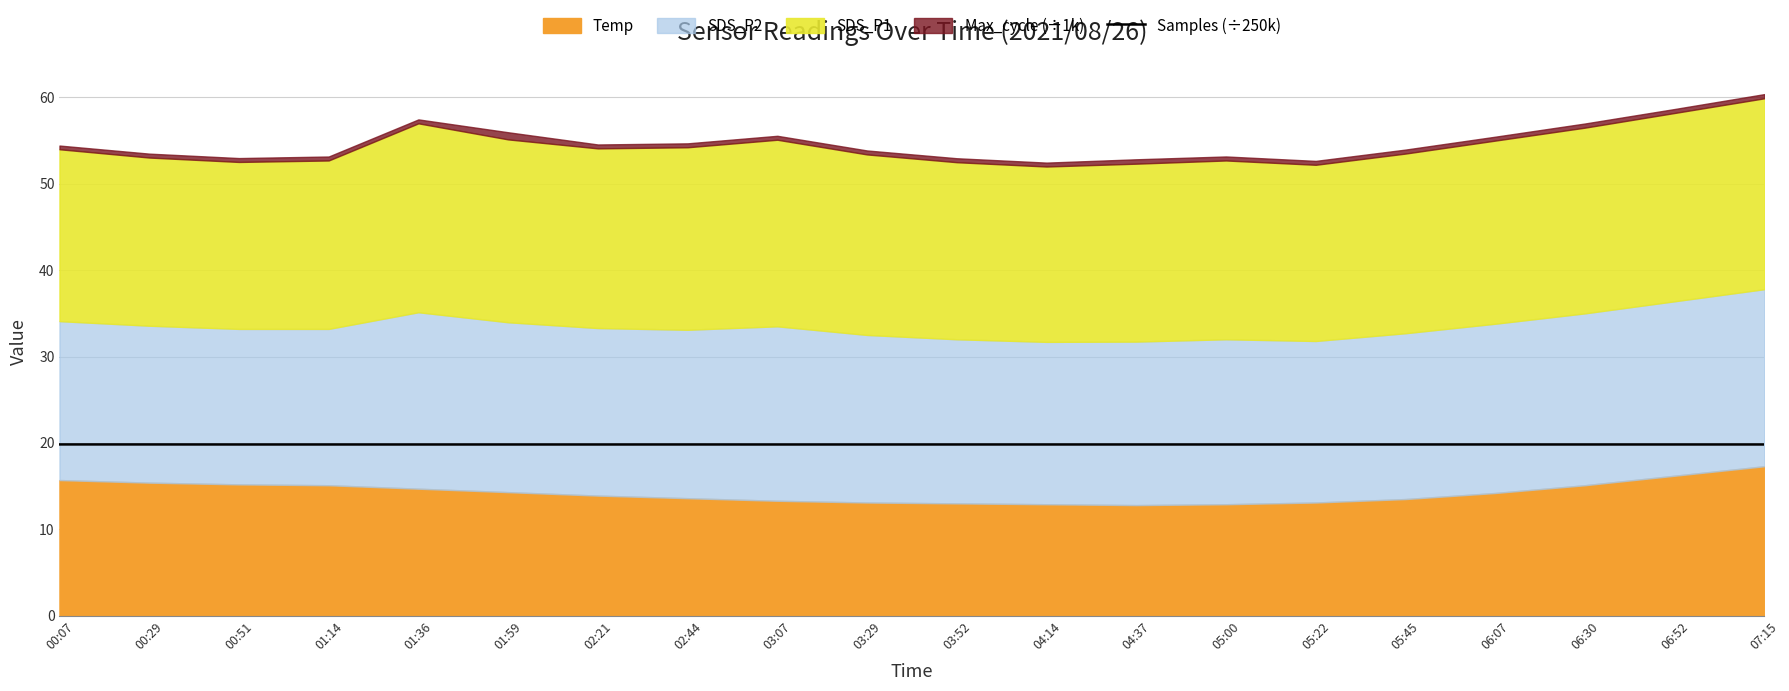

What is the approximate value at 01:14?

19.8